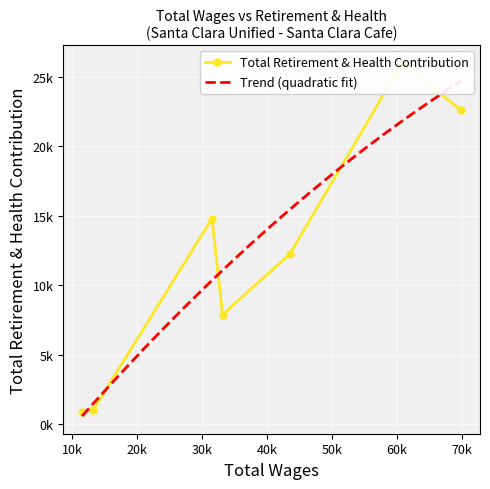

What is the value of the 4th point from the left?

7874